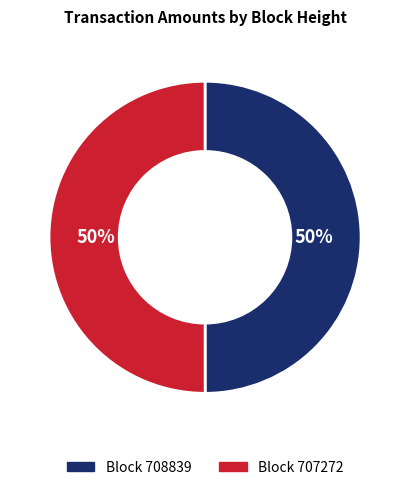

Count the number of slices in the pie.

2